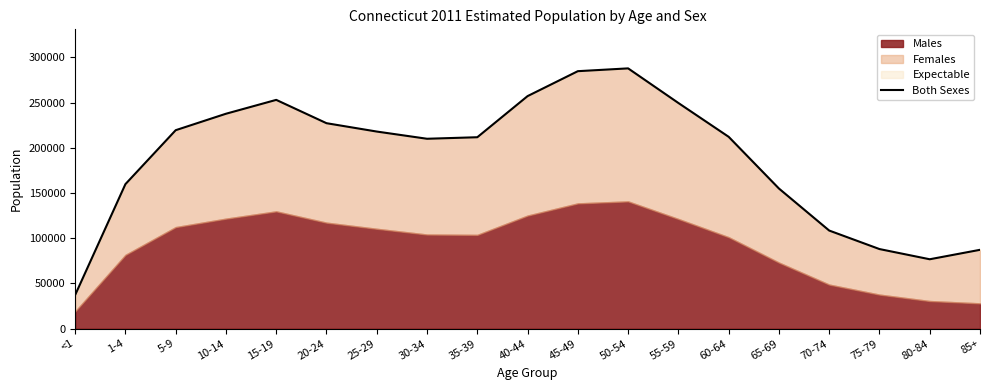

Which has a higher value, 75-79 or 55-59?

55-59